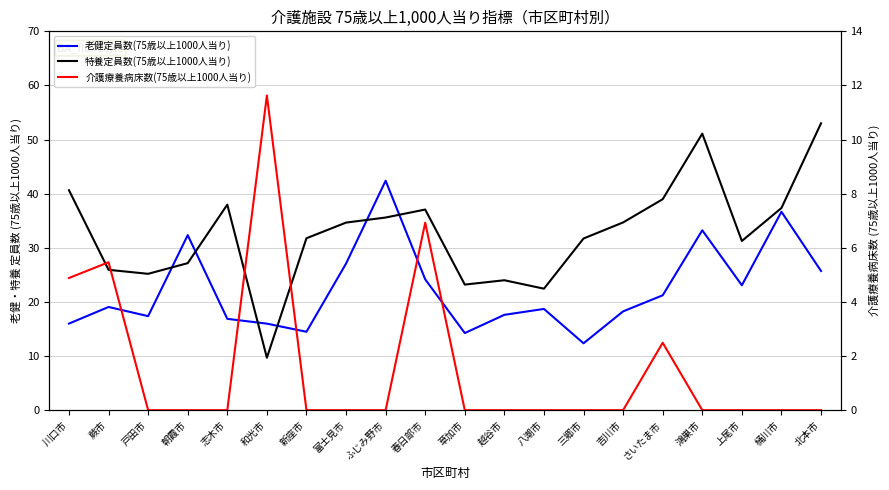

The 老健定員数(75歳以上1000人当り) series shows 10.8 at 和光市. True or false?

False